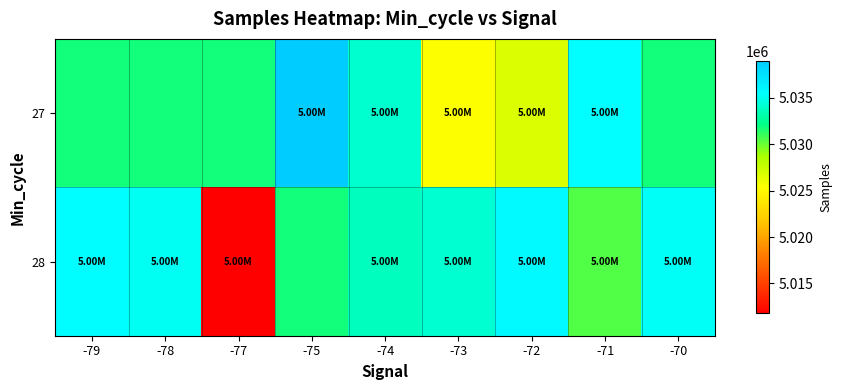

Rank the series by their average value, from lowest to highest.

28, 27